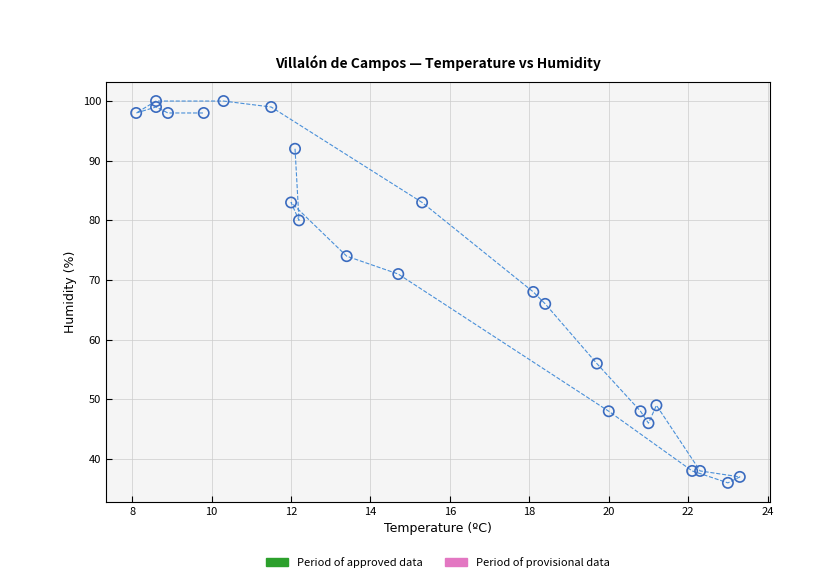

What is the range of Y values (max minus min)?

64